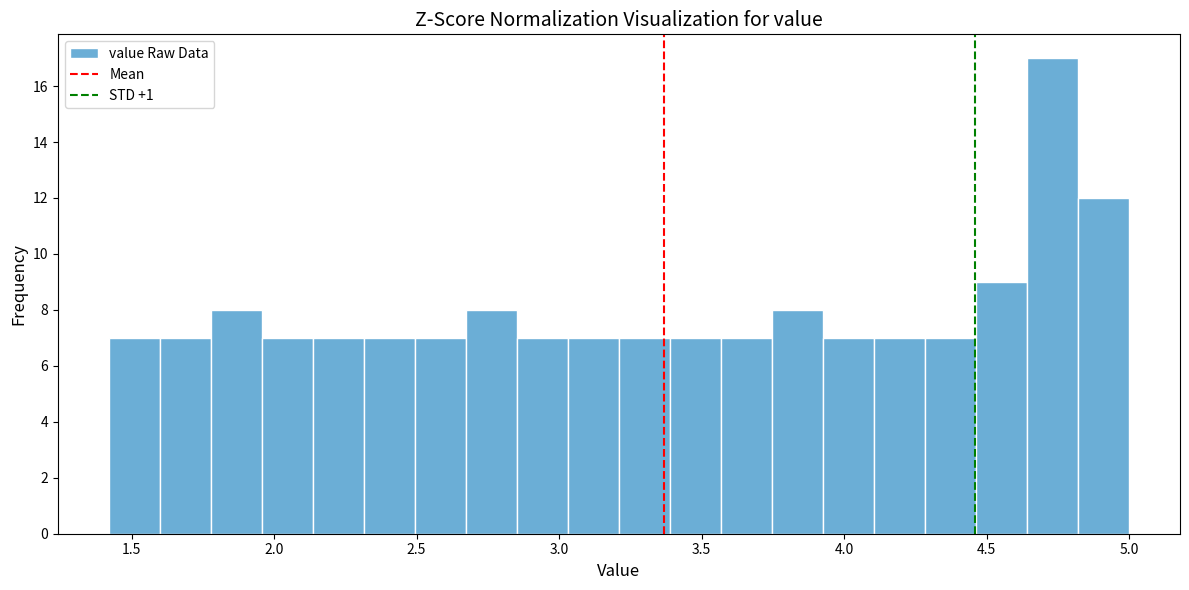

Read against the x-axis, roughly where is the centre of the tallest bar?

4.75